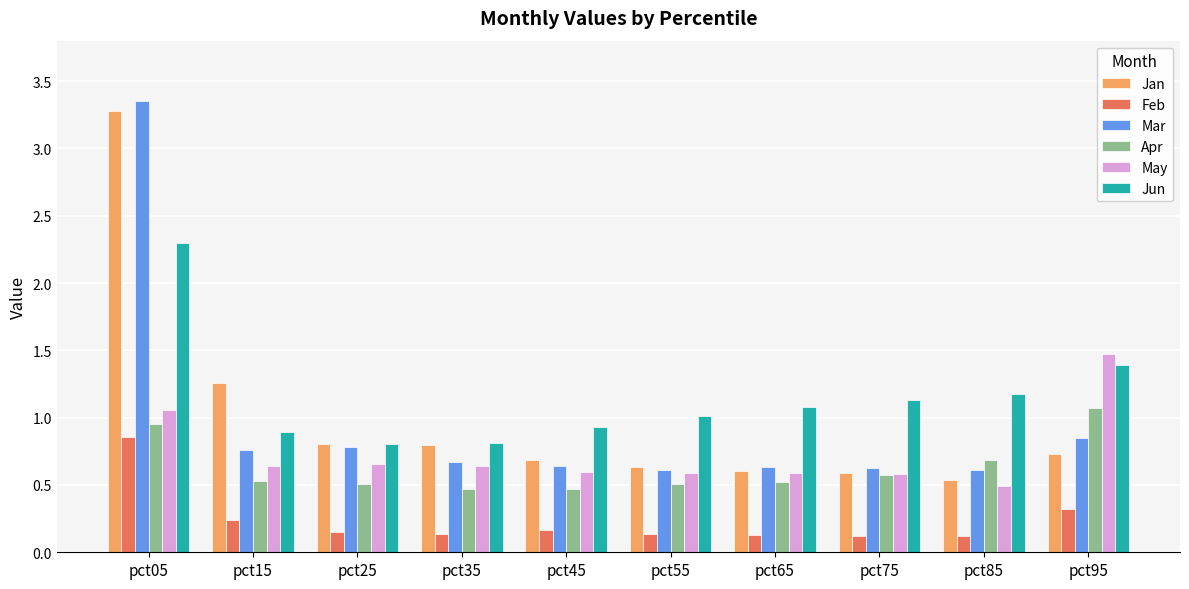

Does the chart contain stacked bars?

No